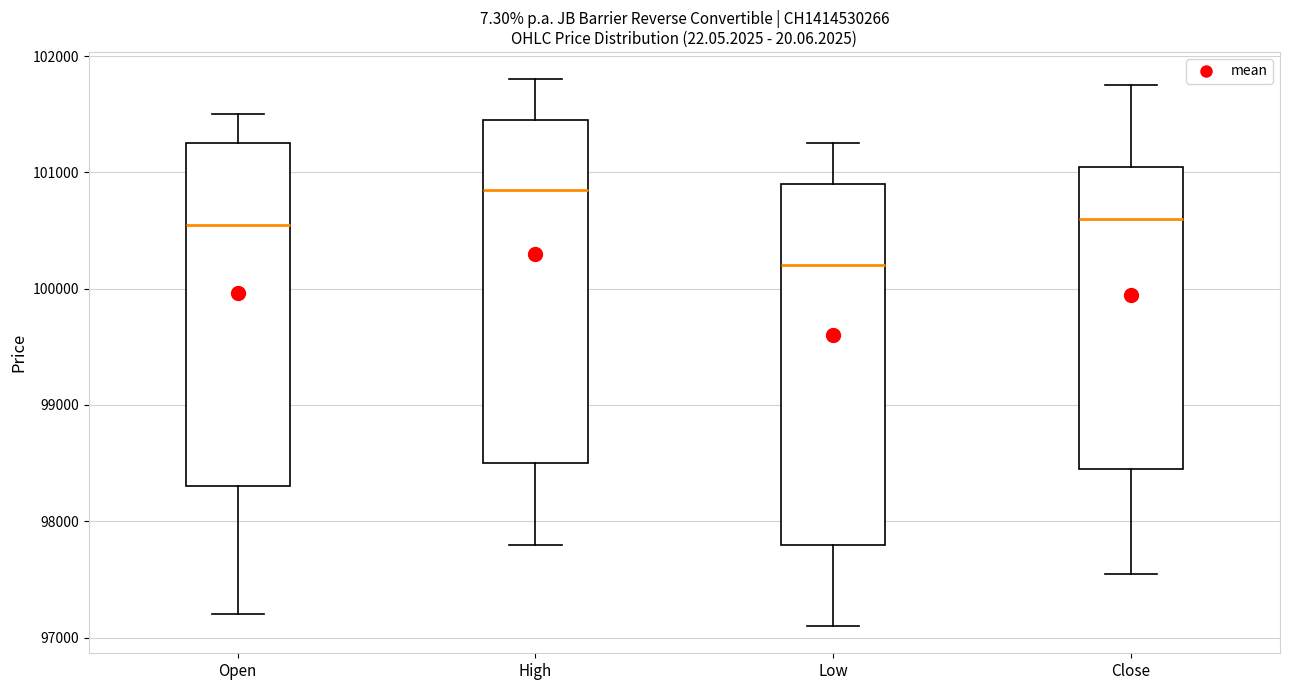

Reading left to right, transcribe this box plot: for each box, give where its median line is, the range the box spans, and where its two whiskers end, as read against the y-axis. The values are not printed on the chart, so give them approximately, as read against the axis.

Open: median 100600, box 98300 to 101300, whiskers 97200 to 101500
High: median 100900, box 98500 to 101500, whiskers 97800 to 101800
Low: median 100200, box 97800 to 100900, whiskers 97100 to 101300
Close: median 100600, box 98500 to 101100, whiskers 97600 to 101800